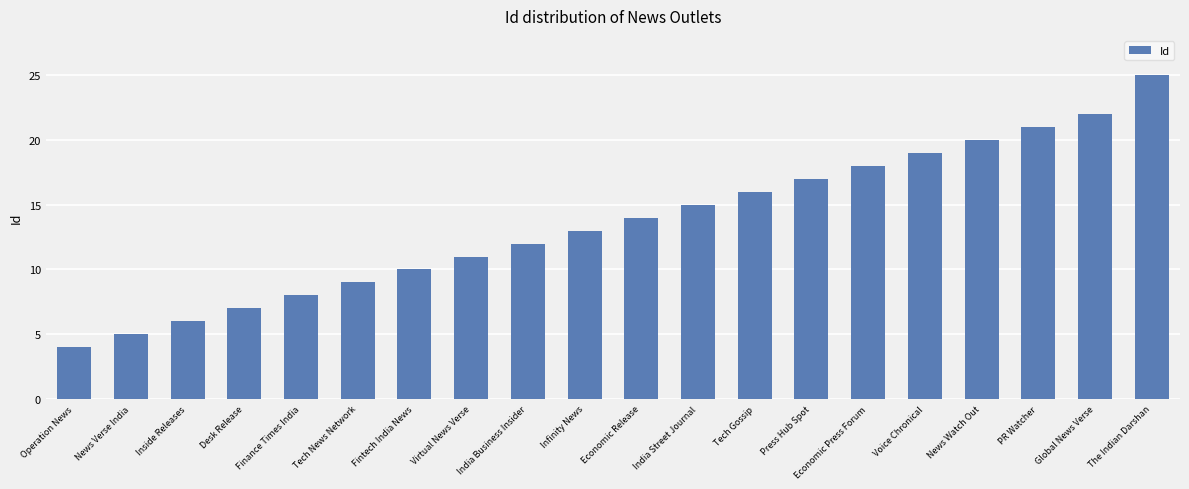

List the labels in order of value, smallest first.

Operation News, News Verse India, Inside Releases, Desk Release, Finance Times India, Tech News Network, Fintech India News, Virtual News Verse, India Business Insider, Infinity News, Economic Release, India Street Journal, Tech Gossip, Press Hub Spot, Economic Press Forum, Voice Chronical, News Watch Out, PR Watcher, Global News Verse, The Indian Darshan